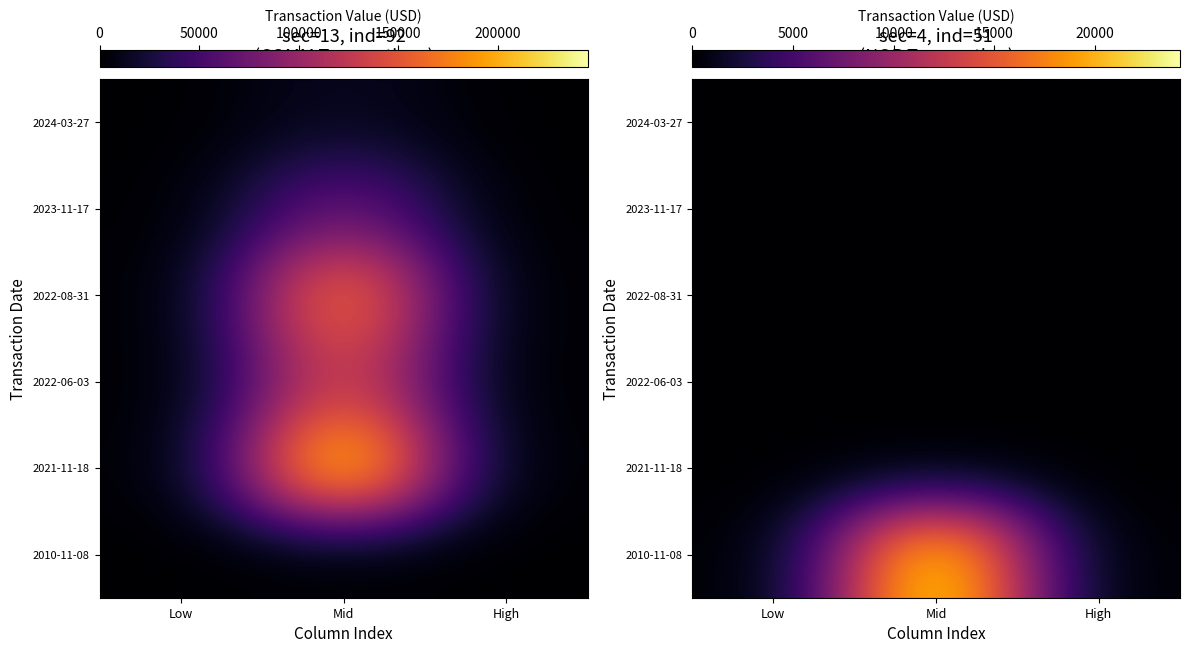

True or false: 2010-11-08 has a value of 16717 at High.

False